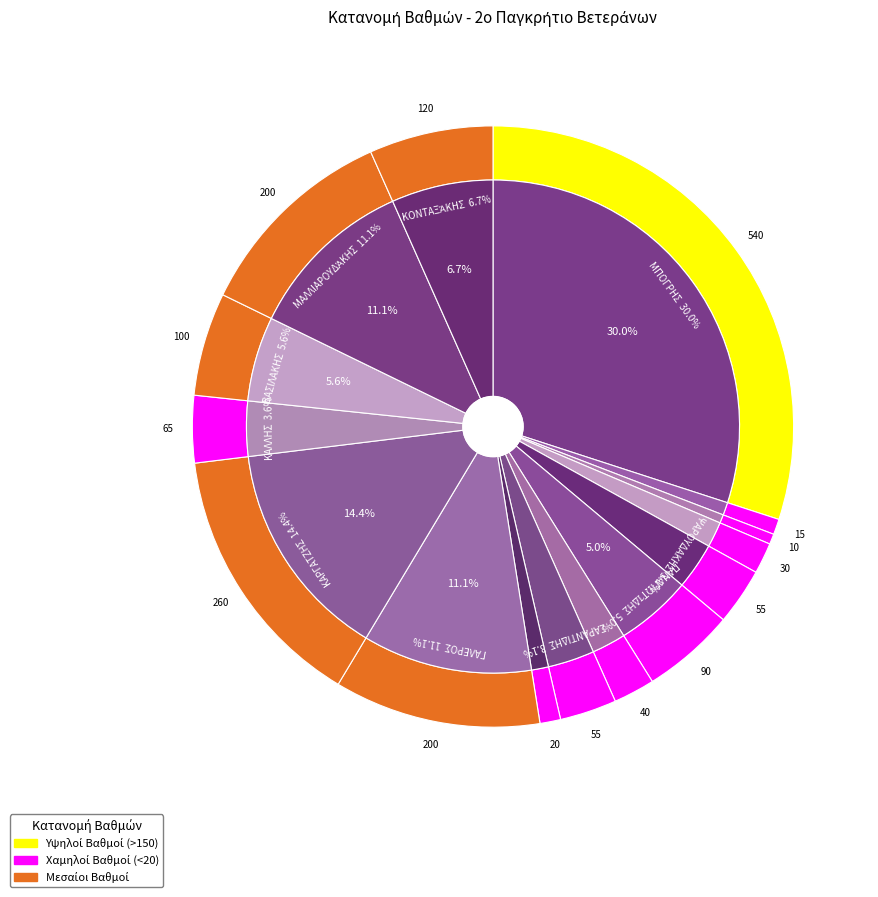

What is the change in value from ΣΑΡΑΝΤΙΔΗΣ to ΜΑΛΛΙΑΡΟΥΔΆΚΗΣ?

+145